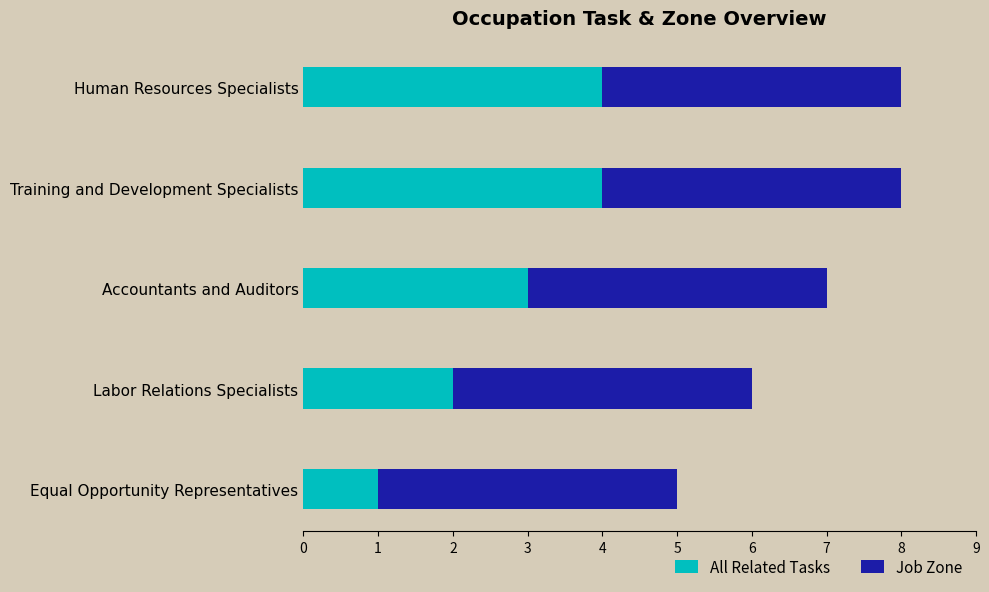

What value does the All Related Tasks series have at Training and Development Specialists?

4